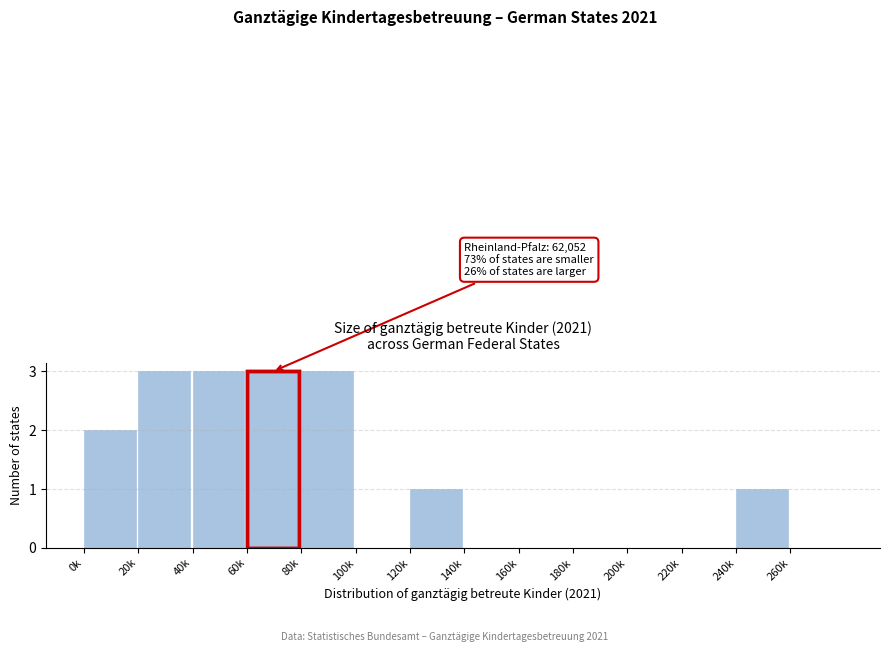

Reading left to right, transcribe all the data shown in this chart.

0k=2	20k=3	40k=3	60k=3	80k=3	100k=0	120k=1	140k=0	160k=0	180k=0	200k=0	220k=0	240k=1	260k=0